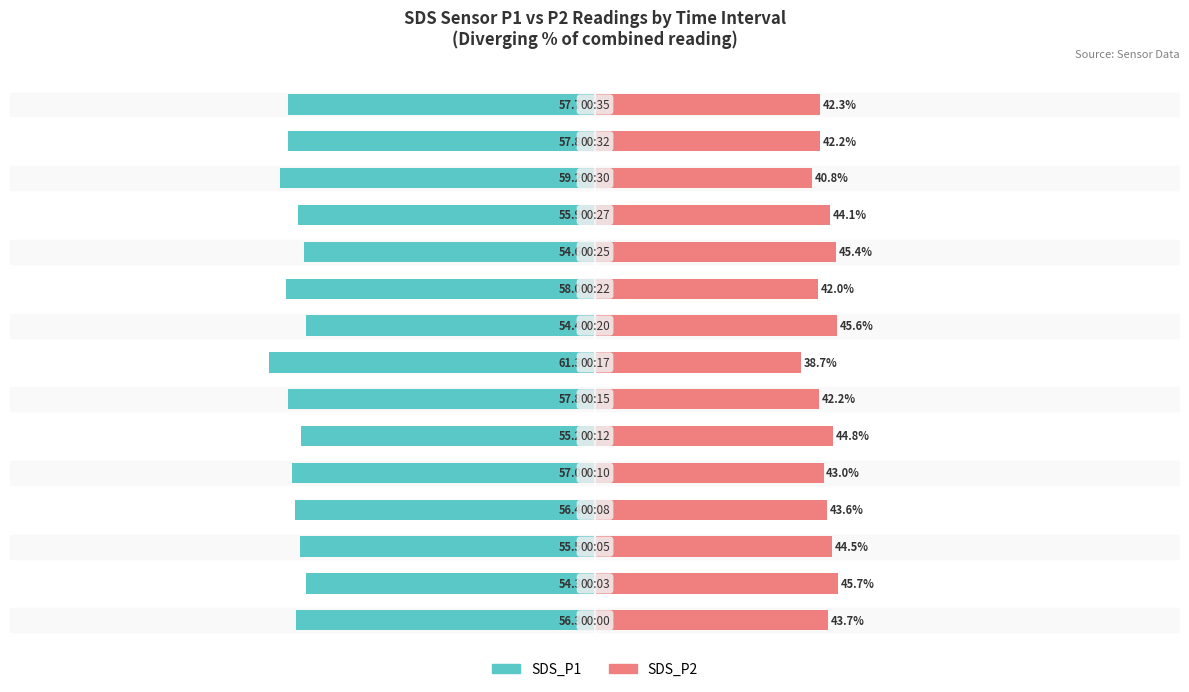

The SDS_P1 series shows -56.3 at 0. True or false?

True